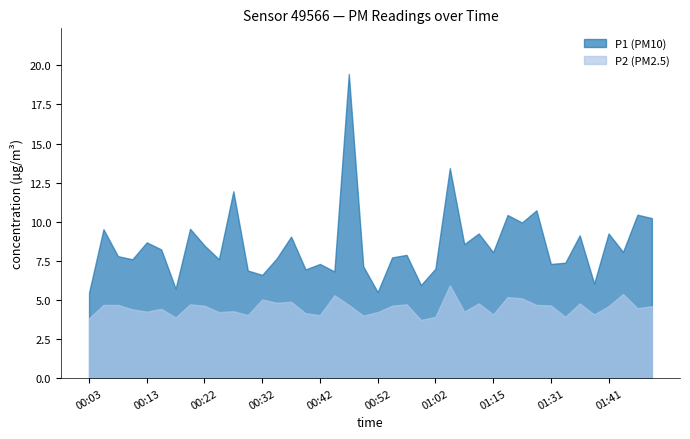

What is the sum of the P1 values at 00:50 and 00:35?

14.8